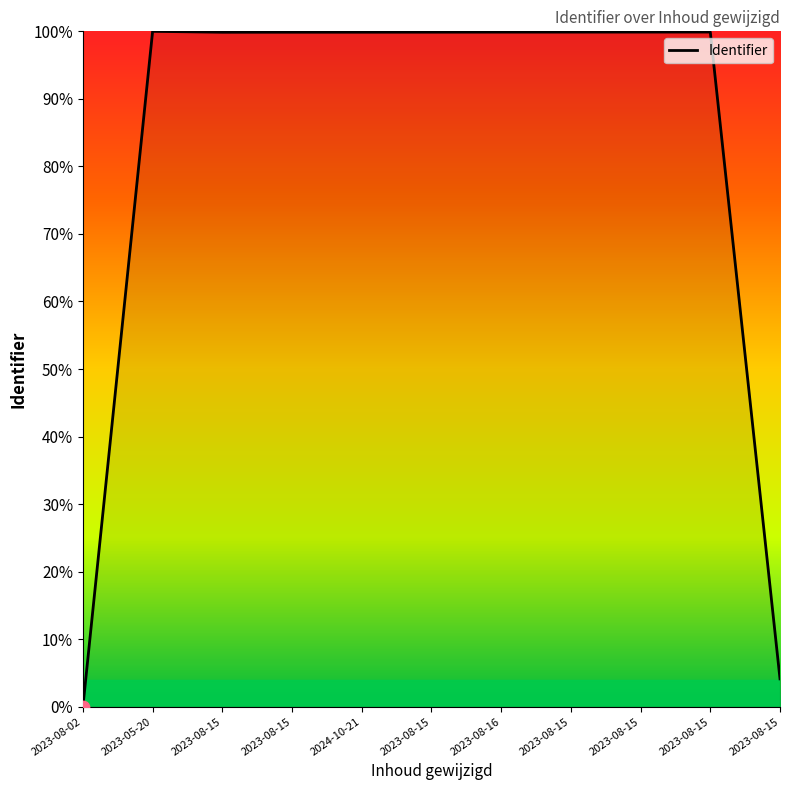

Is this an area chart (filled region under the line)?

Yes